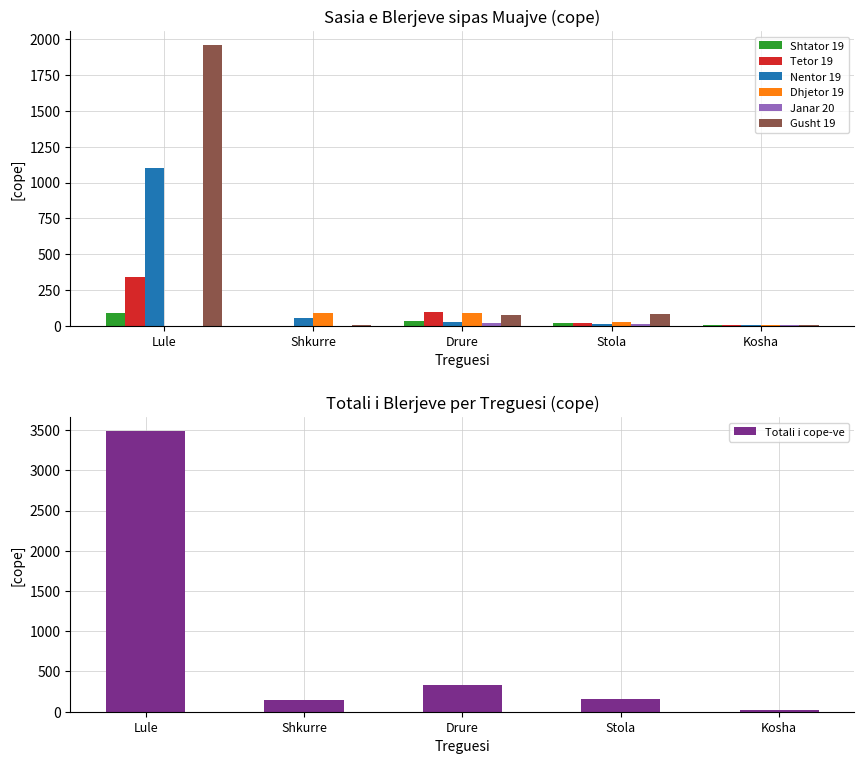

What is the difference between the second highest and second lowest values in the Tetor 19 series?

87